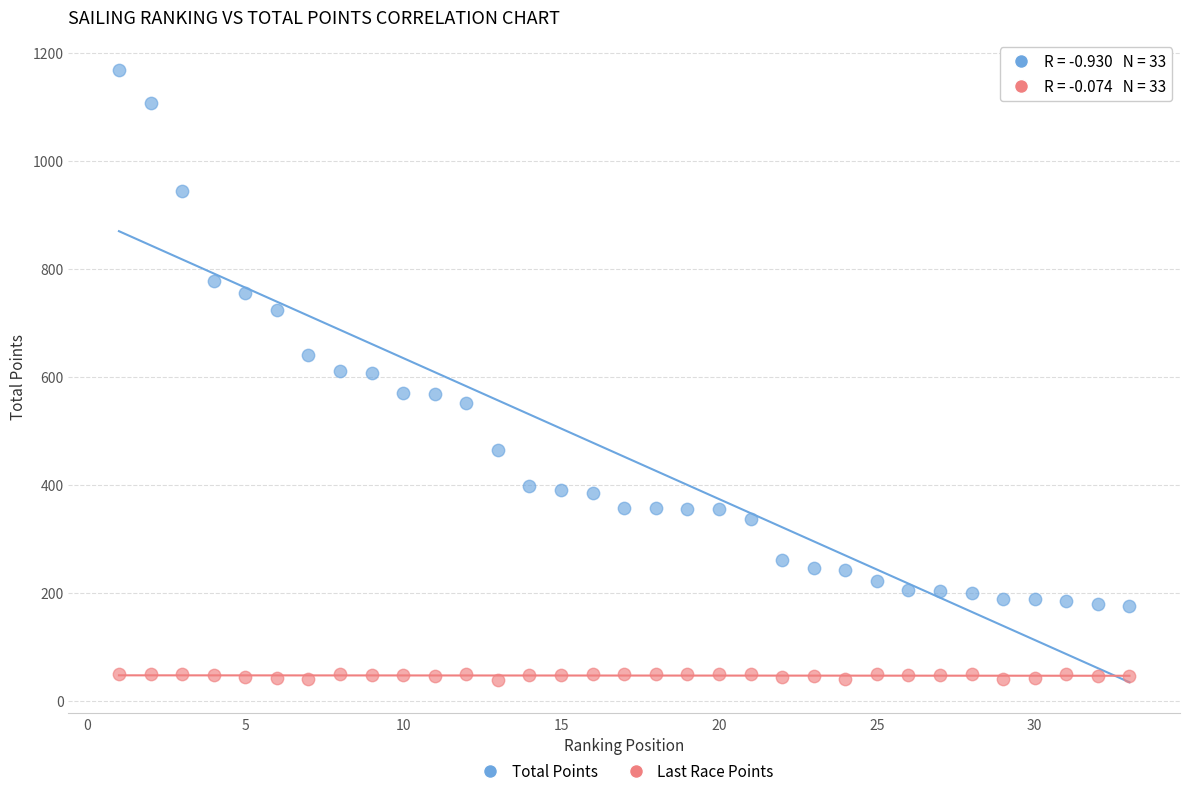

Which series contains the highest Y value?

Total Points